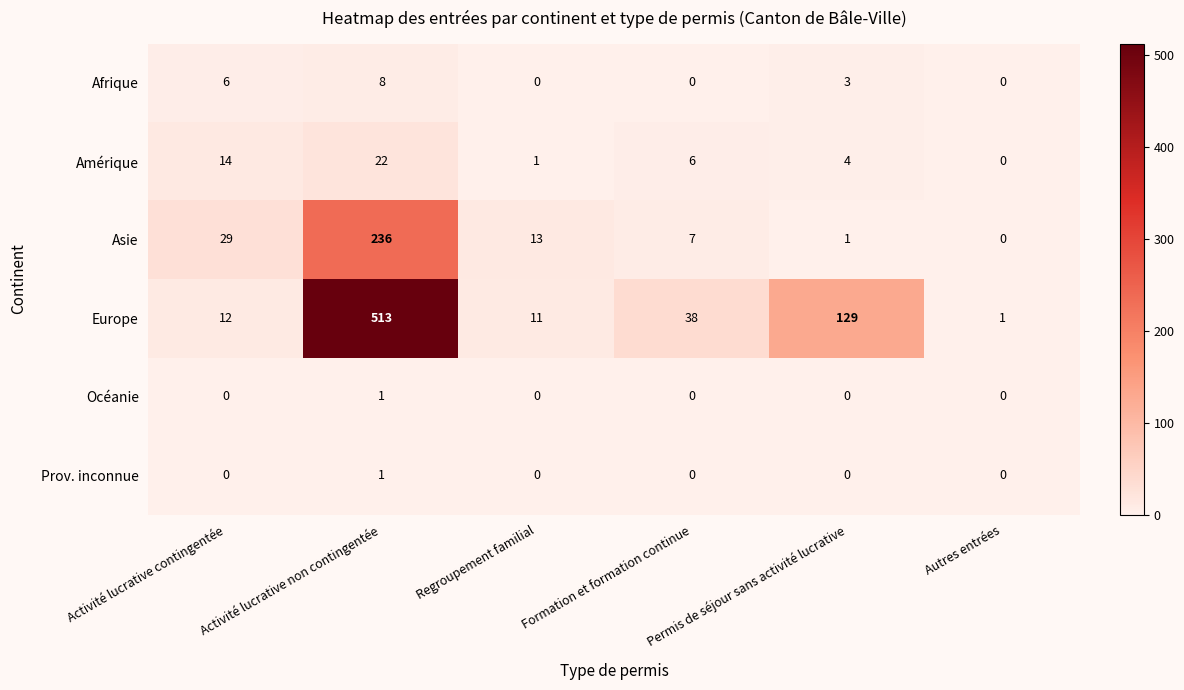

What is the maximum value shown in the chart?

513